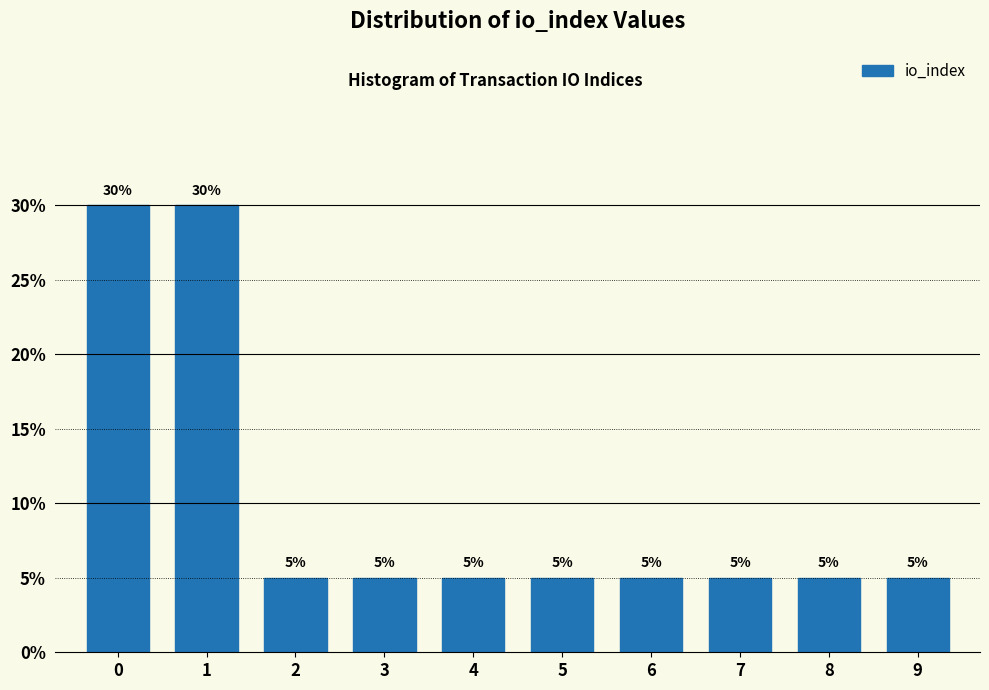

Reading right to left, extract all data points from this chart.

9=5	8=5	7=5	6=5	5=5	4=5	3=5	2=5	1=30	0=30